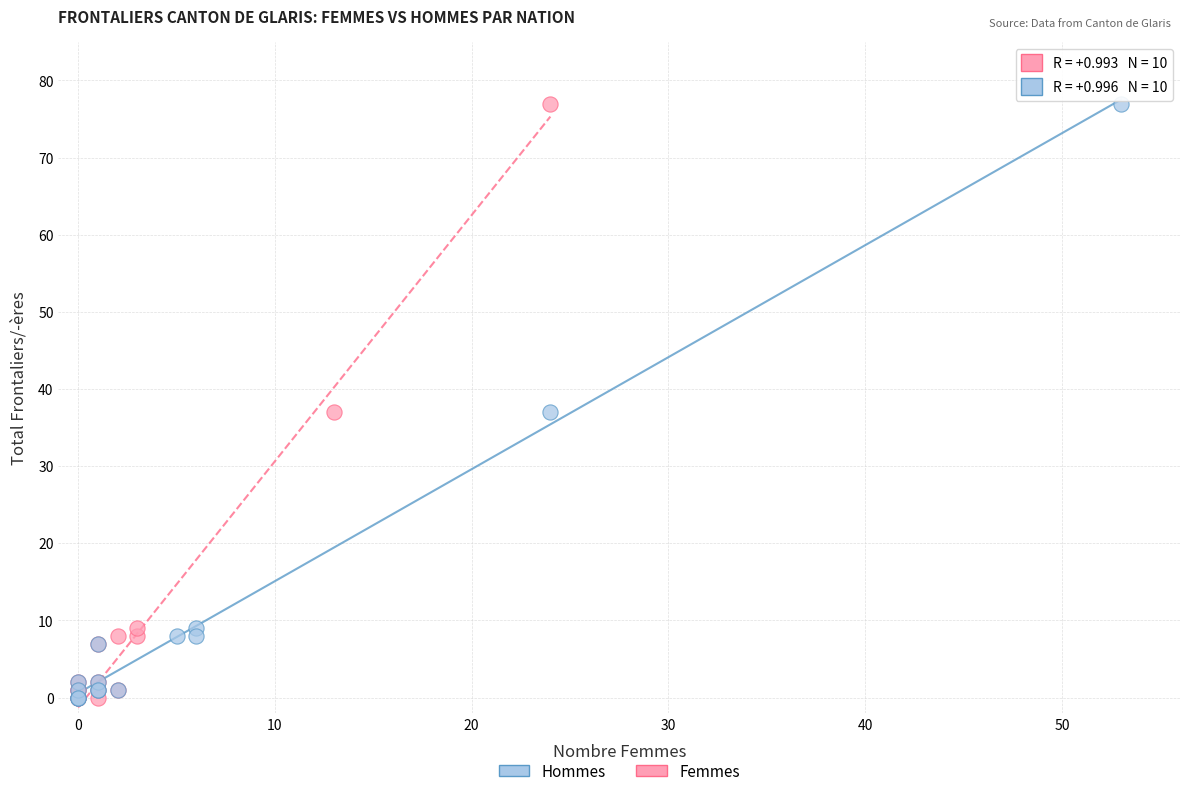

What are all the series names shown in the legend?

Hommes, Femmes